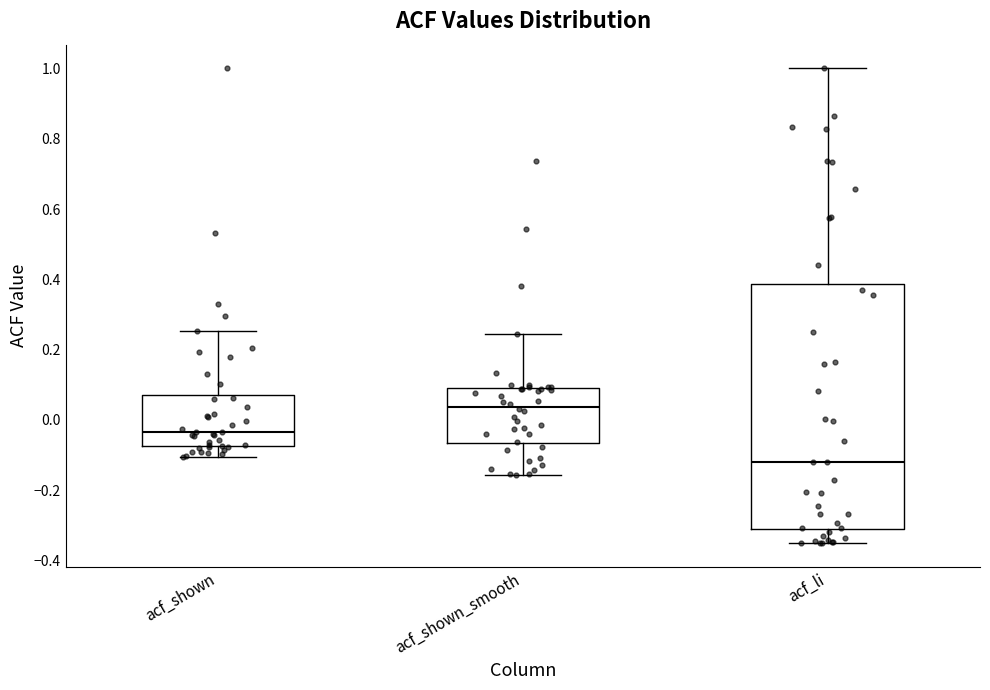

Reading left to right, transcribe this box plot: for each box, give where its median line is, the range the box spans, and where its two whiskers end, as read against the y-axis. The values are not printed on the chart, so give them approximately, as read against the axis.

acf_shown: median -0.04, box -0.08 to 0.08, whiskers -0.10 to 0.26
acf_shown_smooth: median 0.04, box -0.06 to 0.10, whiskers -0.16 to 0.24
acf_li: median -0.12, box -0.32 to 0.38, whiskers -0.34 to 1.00